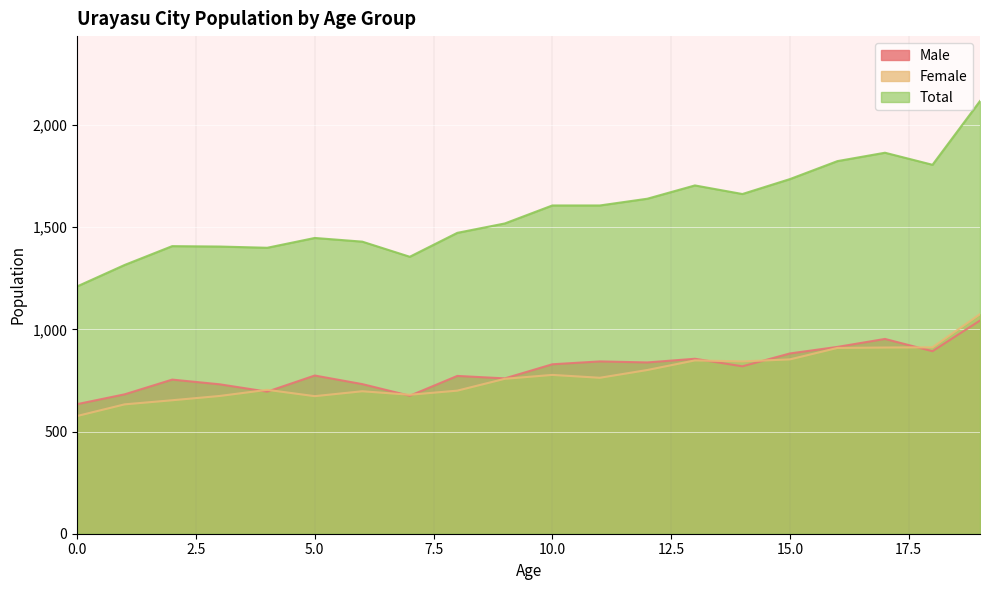

What is the minimum value shown in the chart?

576